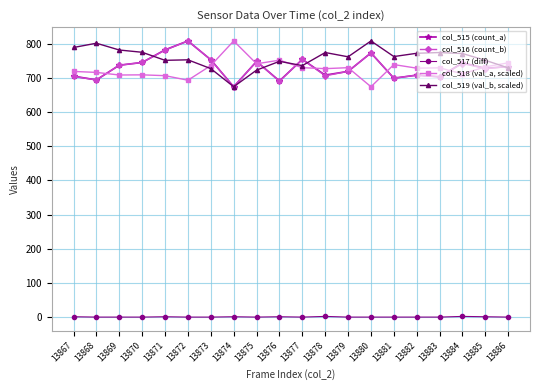

What is the lowest value of the col_519 (val_b, scaled) series?

674.0